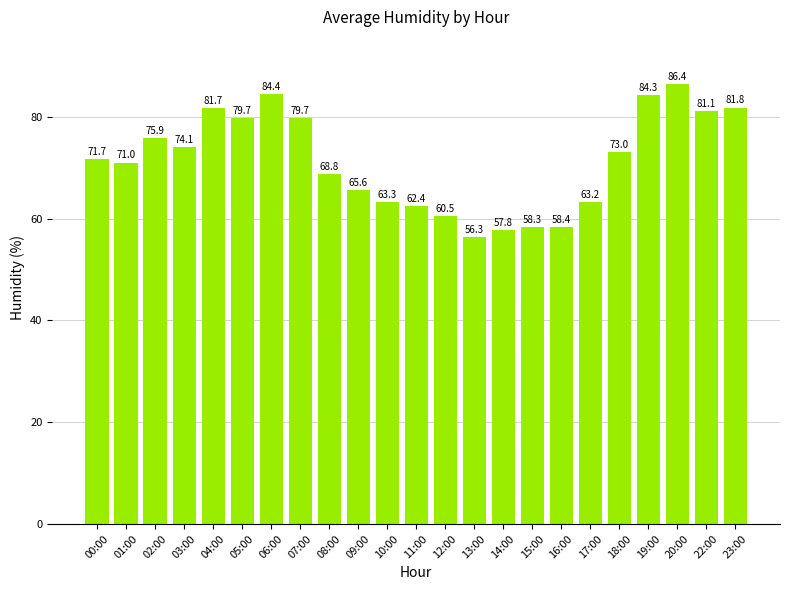

What is the minimum value shown in the chart?

56.3